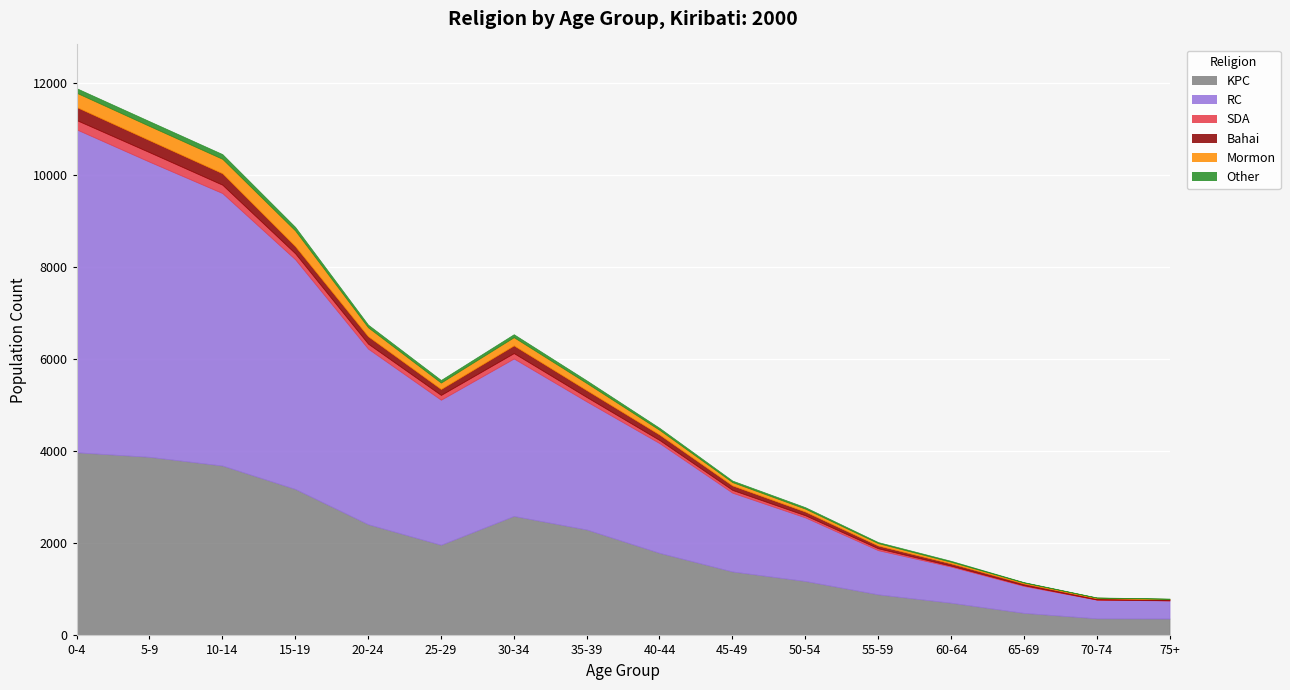

At how many categories does at least one series exceed 5482?

3